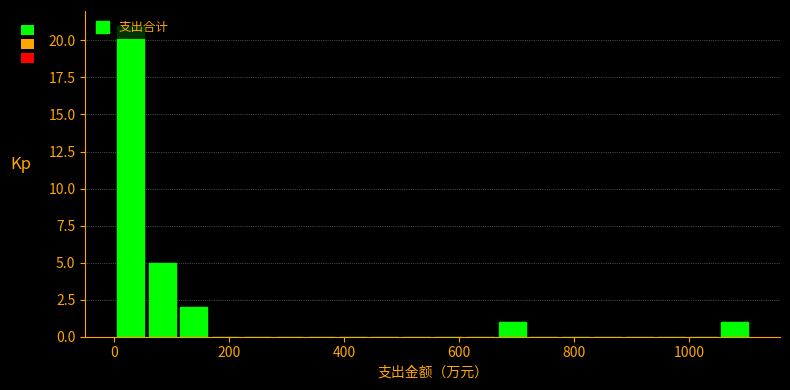

Read against the x-axis, roughly where is the centre of the tallest bar?

20